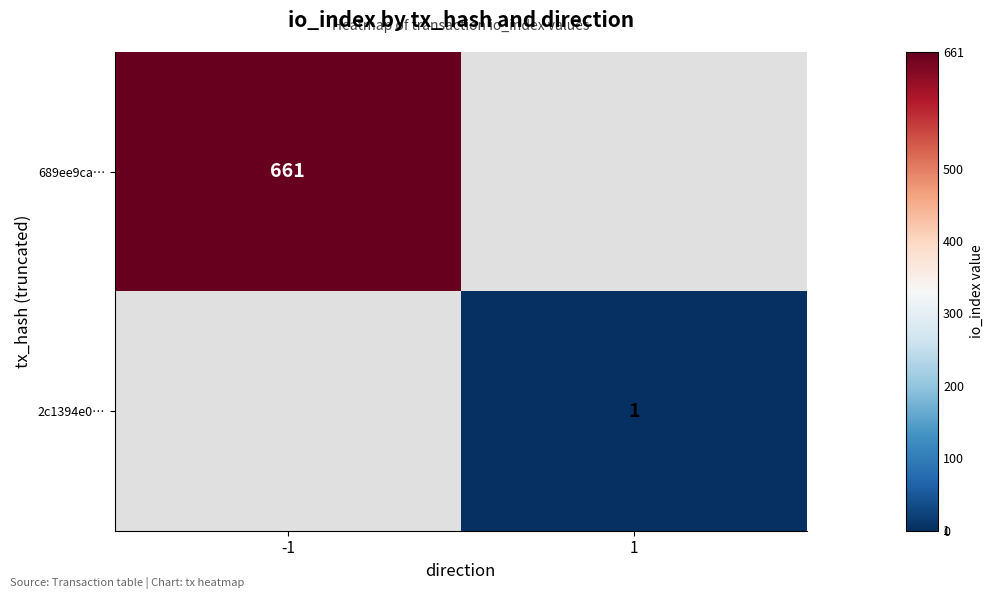

True or false: 689ee9ca… has a value of 661 at -1.

True